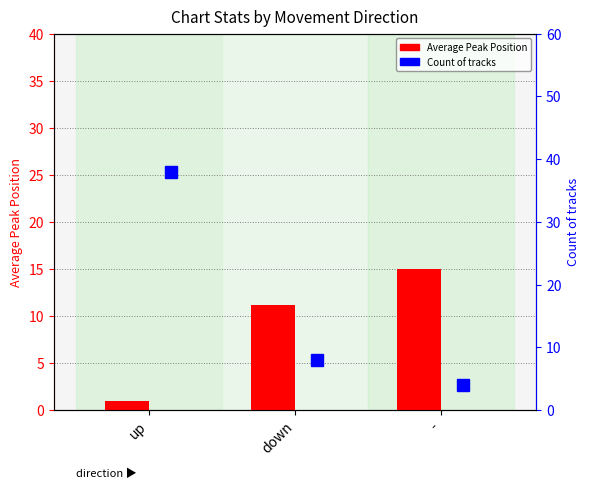

What value does the Average Peak Position series have at -?

15.0